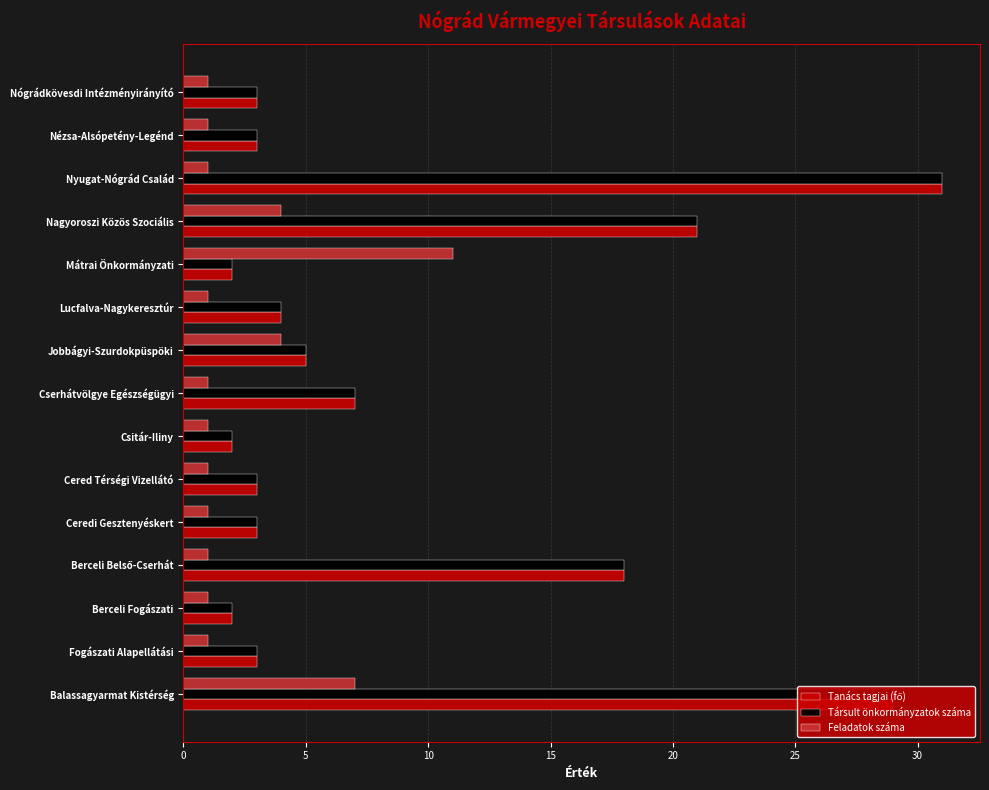

What is the difference between the maximum and minimum values in the Társult önkormányzatok száma series?

29